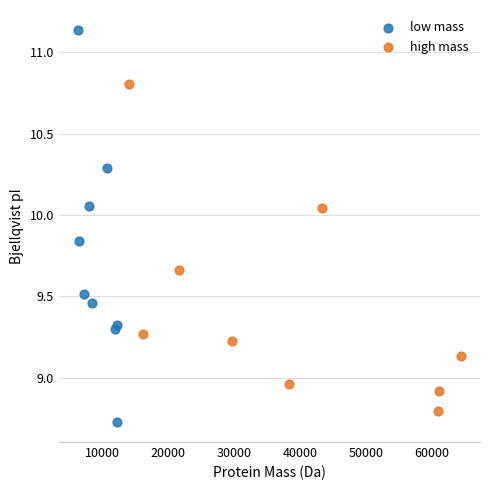

Which series has the widest spread of Y values?

low mass